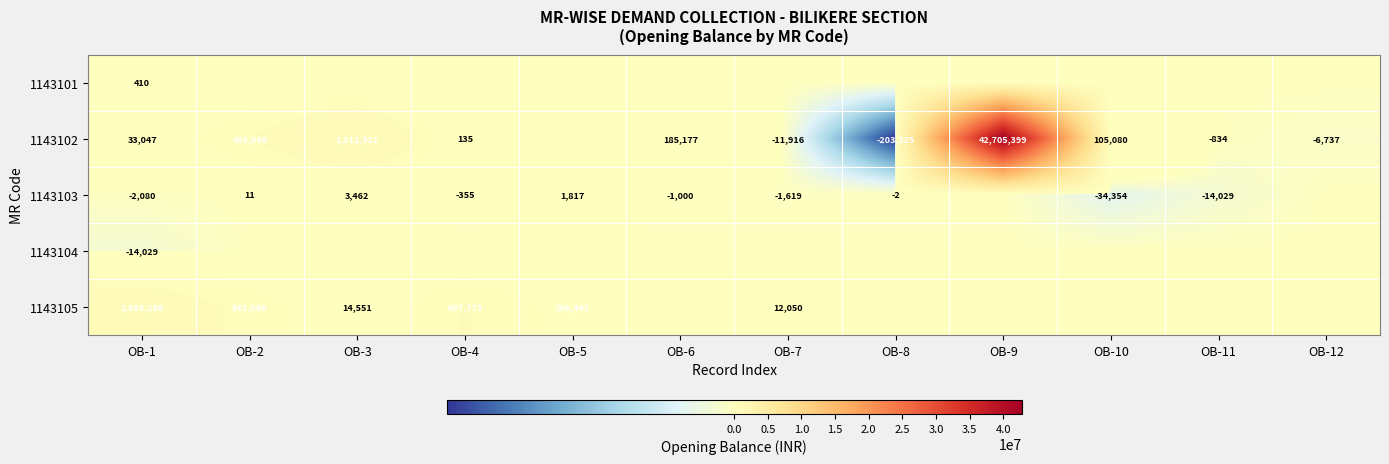

The 1143105 series shows 206442 at OB-5. True or false?

True